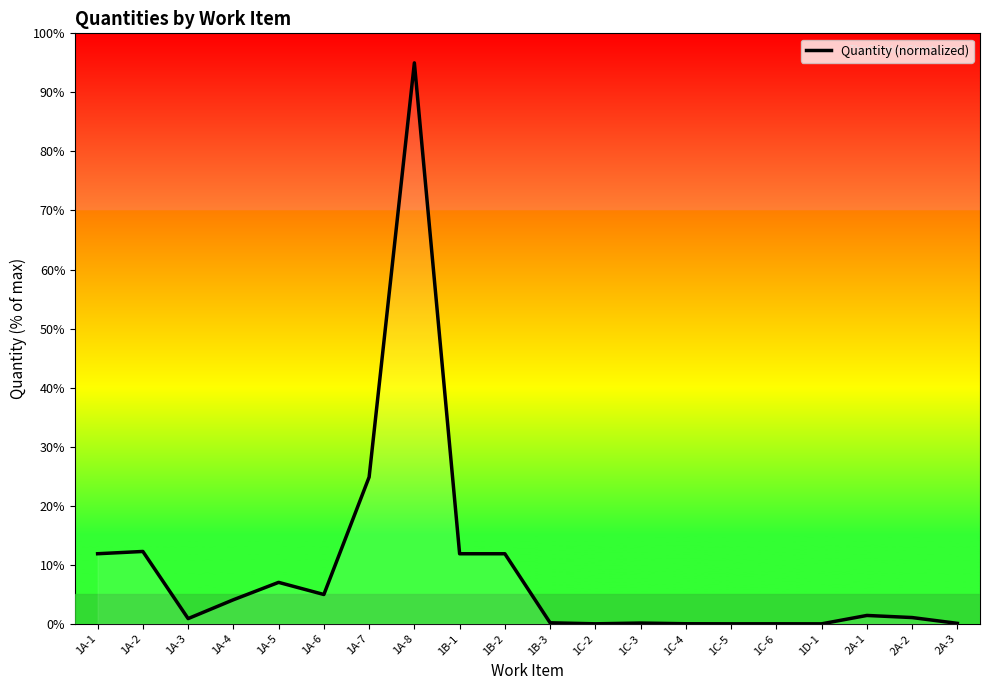

What is the difference between the maximum and minimum values?

95.0